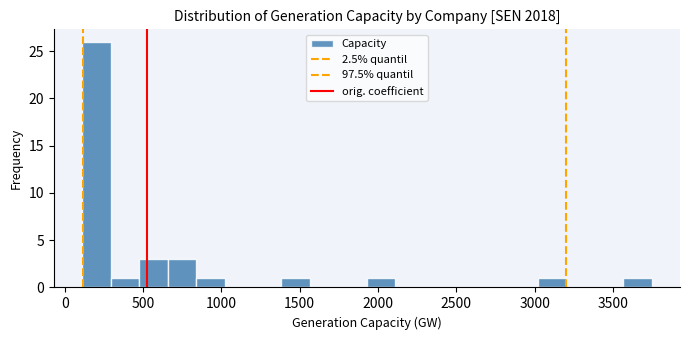

Read against the x-axis, roughly where is the centre of the tallest bar?

200